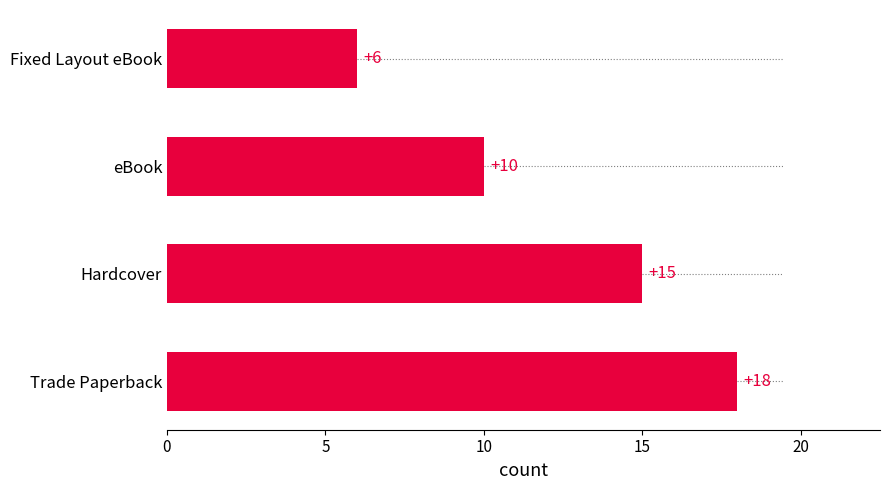

Between Hardcover and eBook, which is larger?

Hardcover